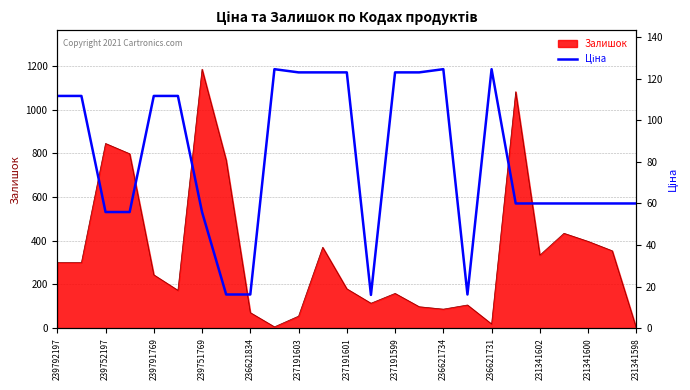

At which label does Залишок reach its peak?

239751769